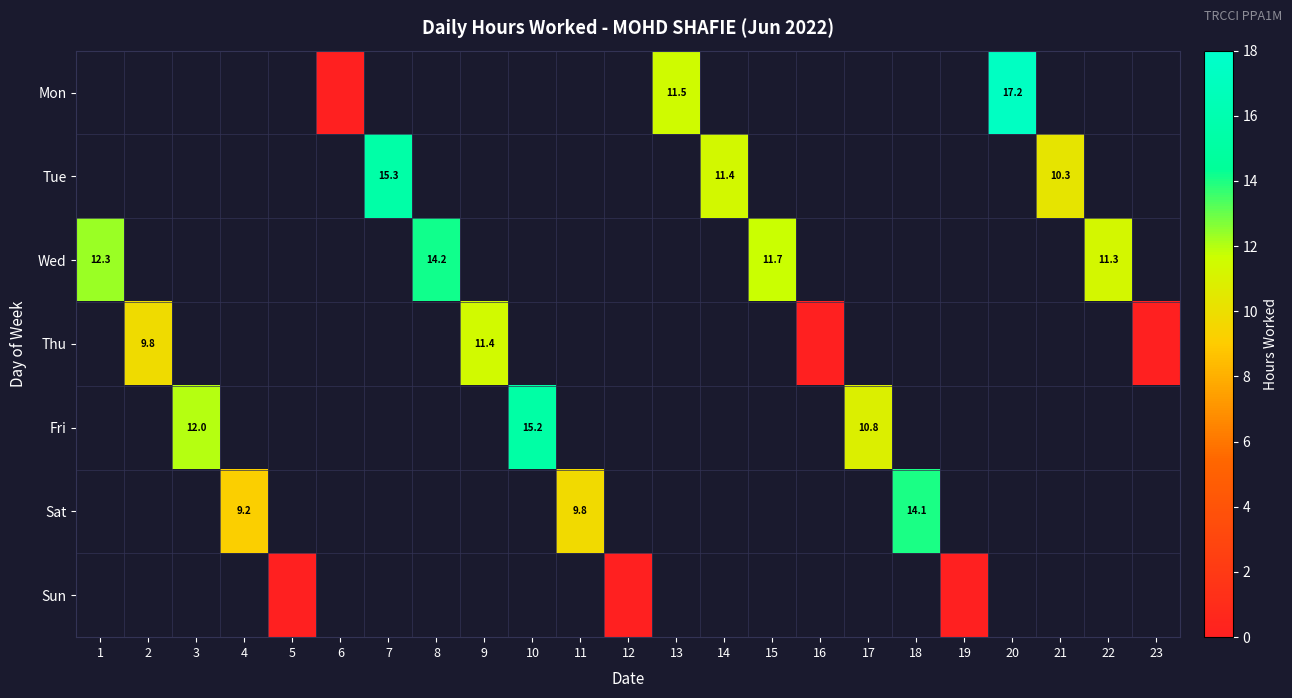

The Thu series shows 11.4 at 9. True or false?

True